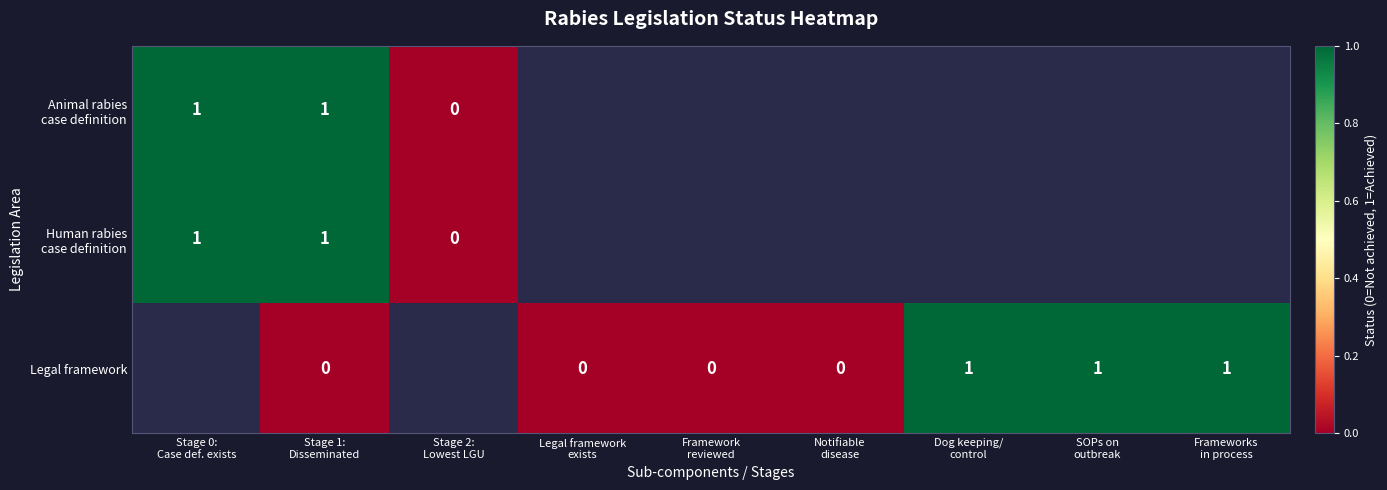

Rank the categories by row_1 value from lowest to highest.

Stage 2:
Lowest LGU, Legal framework
exists, Framework
reviewed, Notifiable
disease, Dog keeping/
control, SOPs on
outbreak, Frameworks
in process, Stage 0:
Case def. exists, Stage 1:
Disseminated